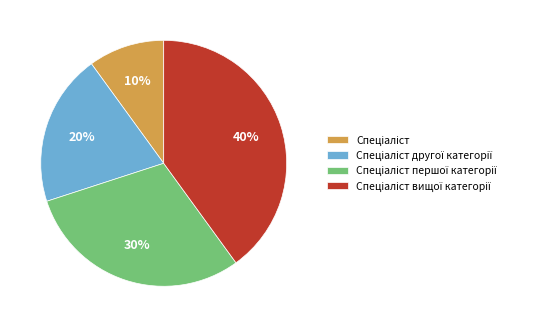

How many slices are in this pie chart?

4